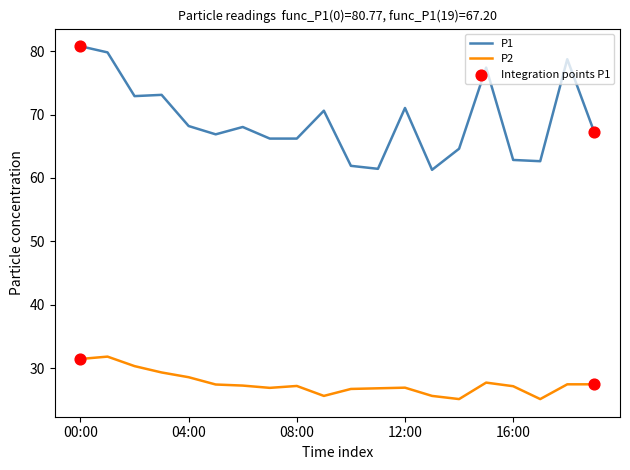

True or false: P2 and P1 intersect in this chart.

False